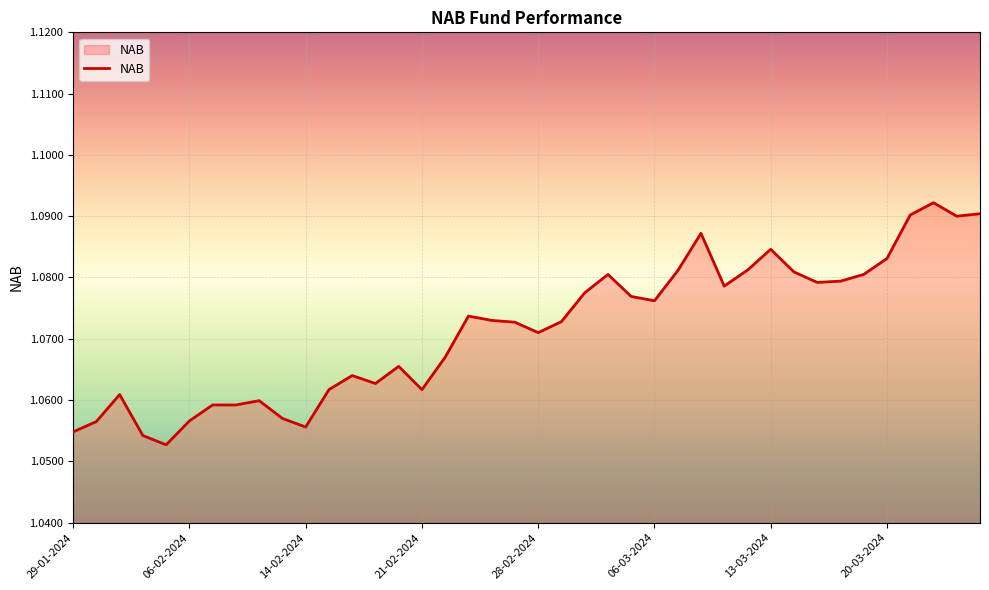

The value at 14-02-2024 is 1.9. True or false?

False